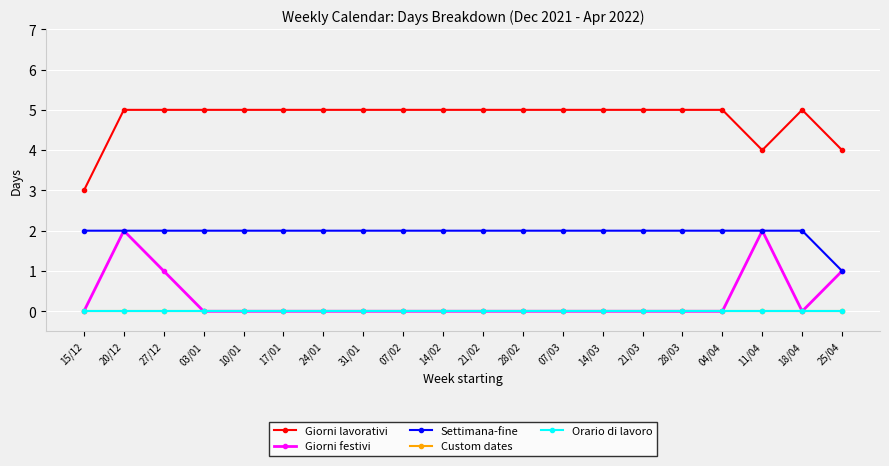

What is the label of the 11th point from the right?

14/02